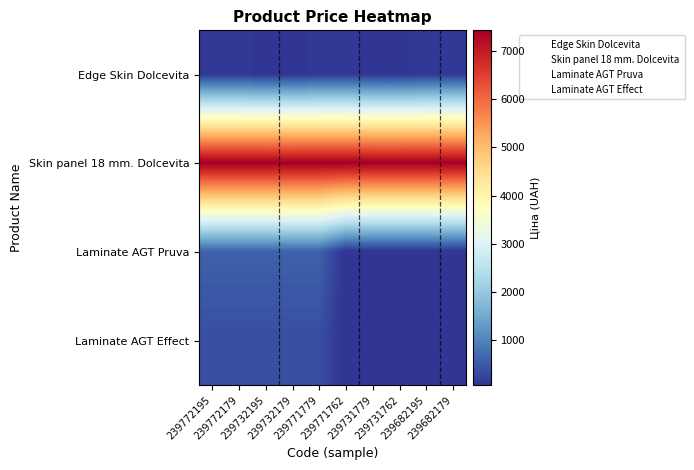

At how many categories does at least one series exceed 4783?

10